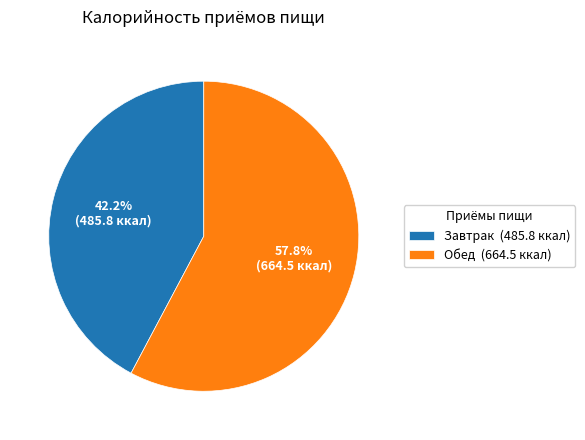

Is it true that Обед is 58% of the pie?

True